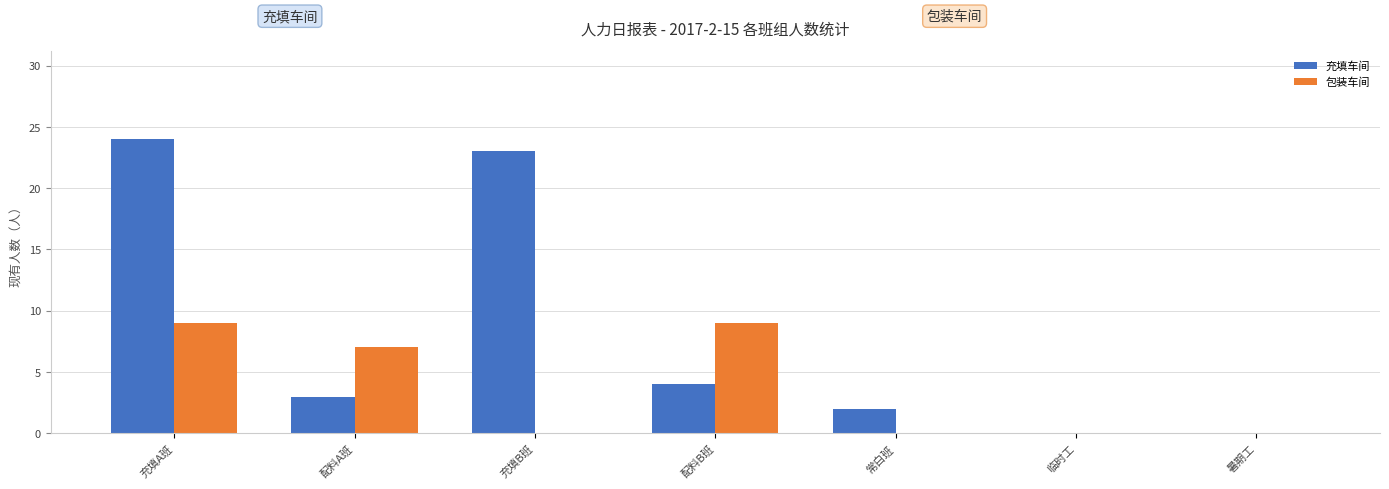

The value of 包装车间 at 充填B班 is 0. True or false?

True